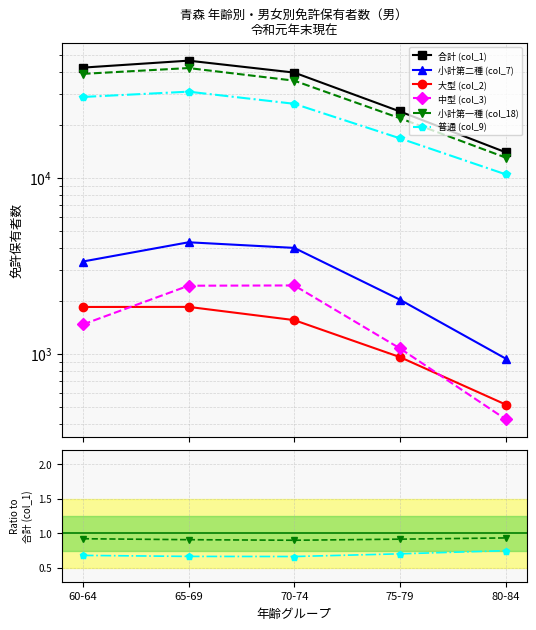

What are all the series names shown in the legend?

合計 (col_1), 小計第二種 (col_7), 大型 (col_2), 中型 (col_3), 小計第一種 (col_18), 普通 (col_9)